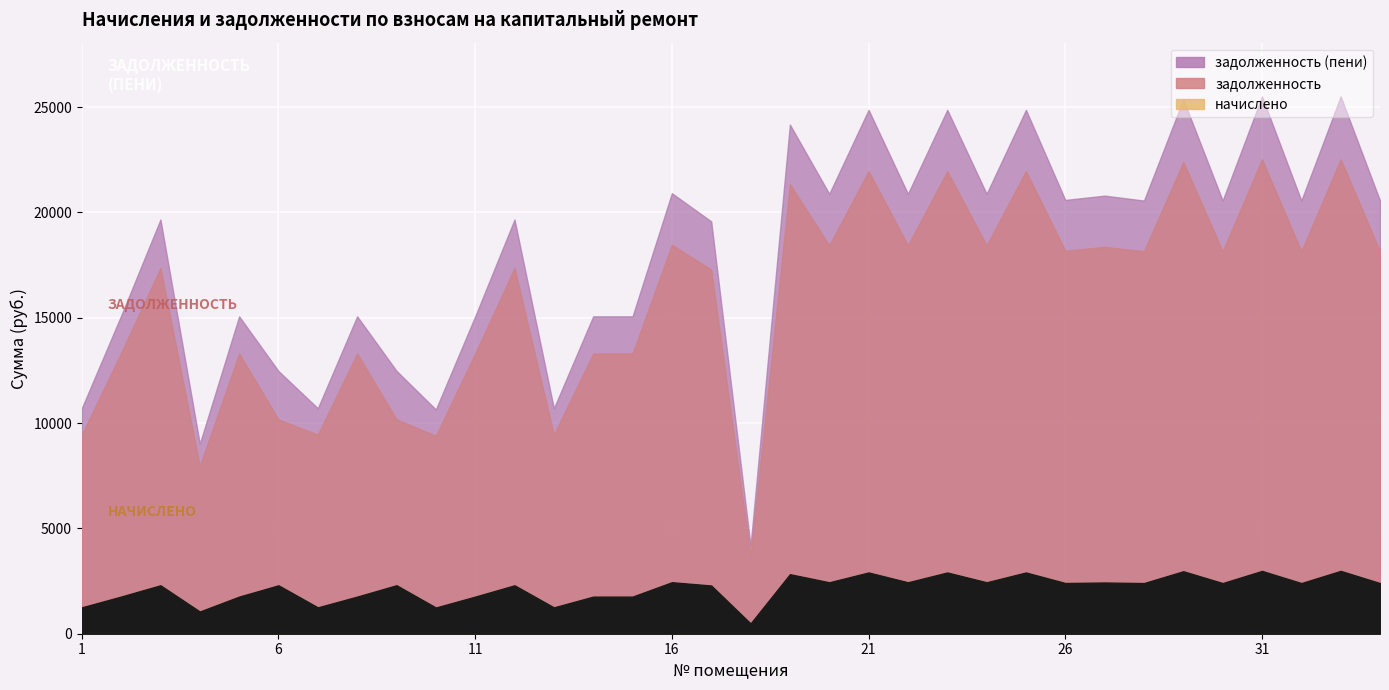

True or false: задолженность and задолженность (пени) cross at least once.

False